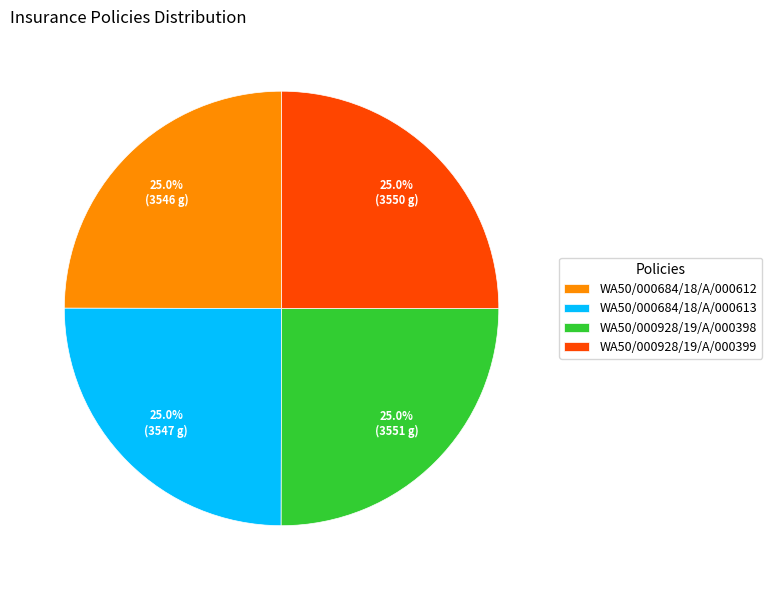

The WA50/000928/19/A/000398 slice represents 40% of the pie. True or false?

False